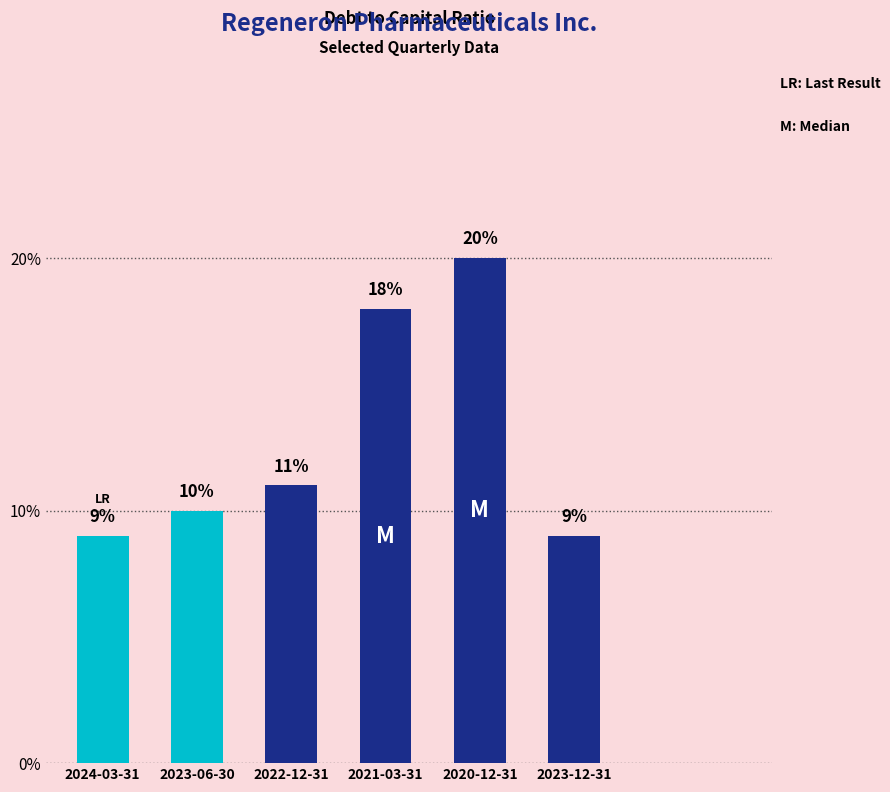

Are the bars horizontal?

No